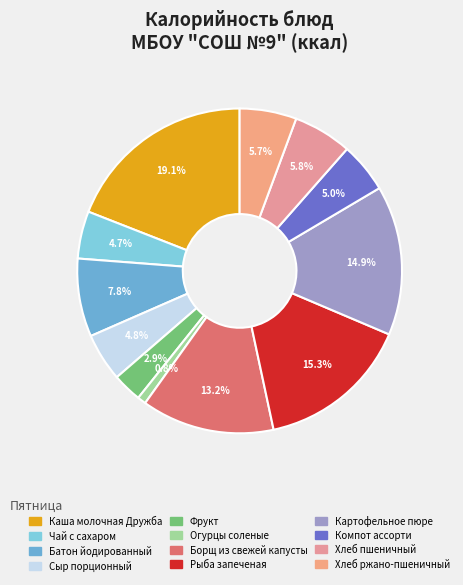

What is the largest slice in the pie chart?

Каша молочная Дружба